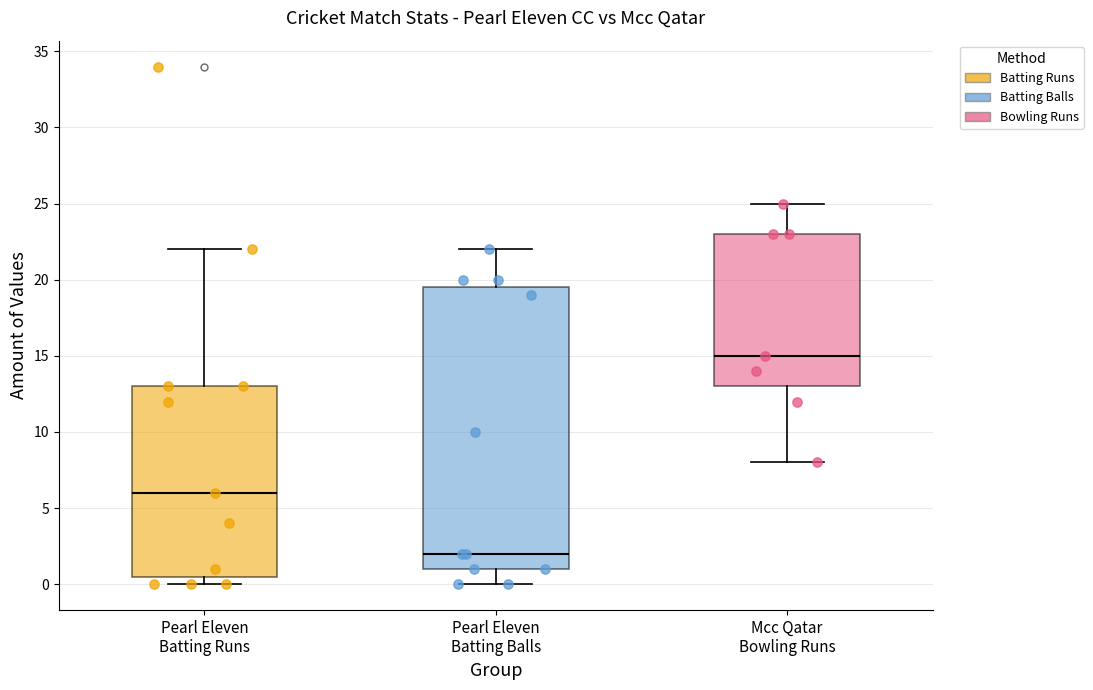

Which box's median line is the lowest?

Pearl Eleven Batting Balls